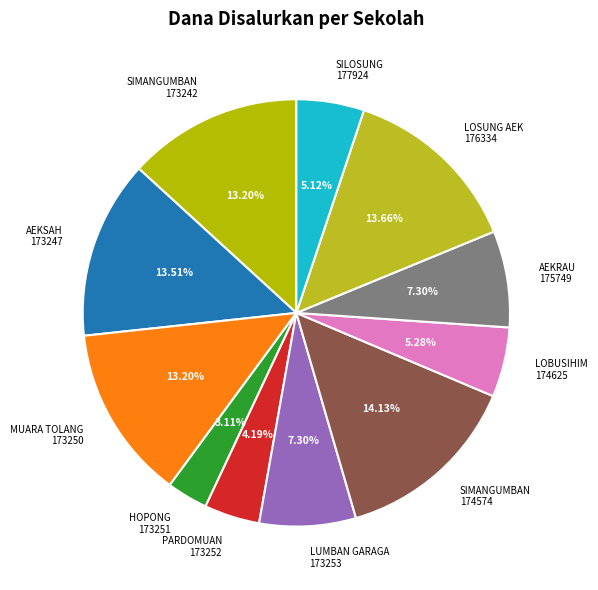

How many slices are in this pie chart?

11